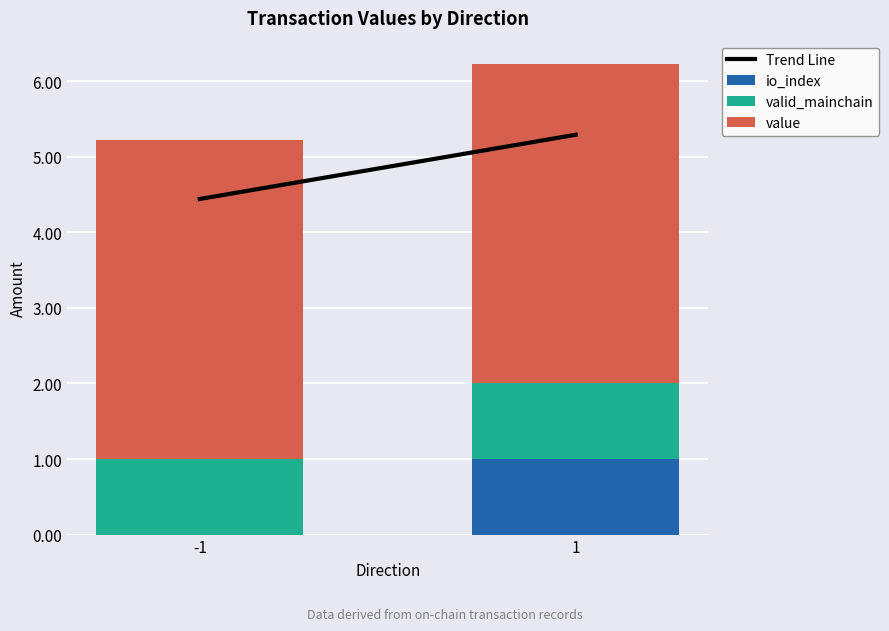

What is the total value across all series at -1?

5.2